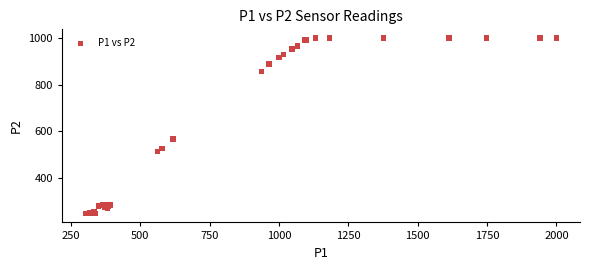

What Y value in the scatter plot is closest to 623?

566.8